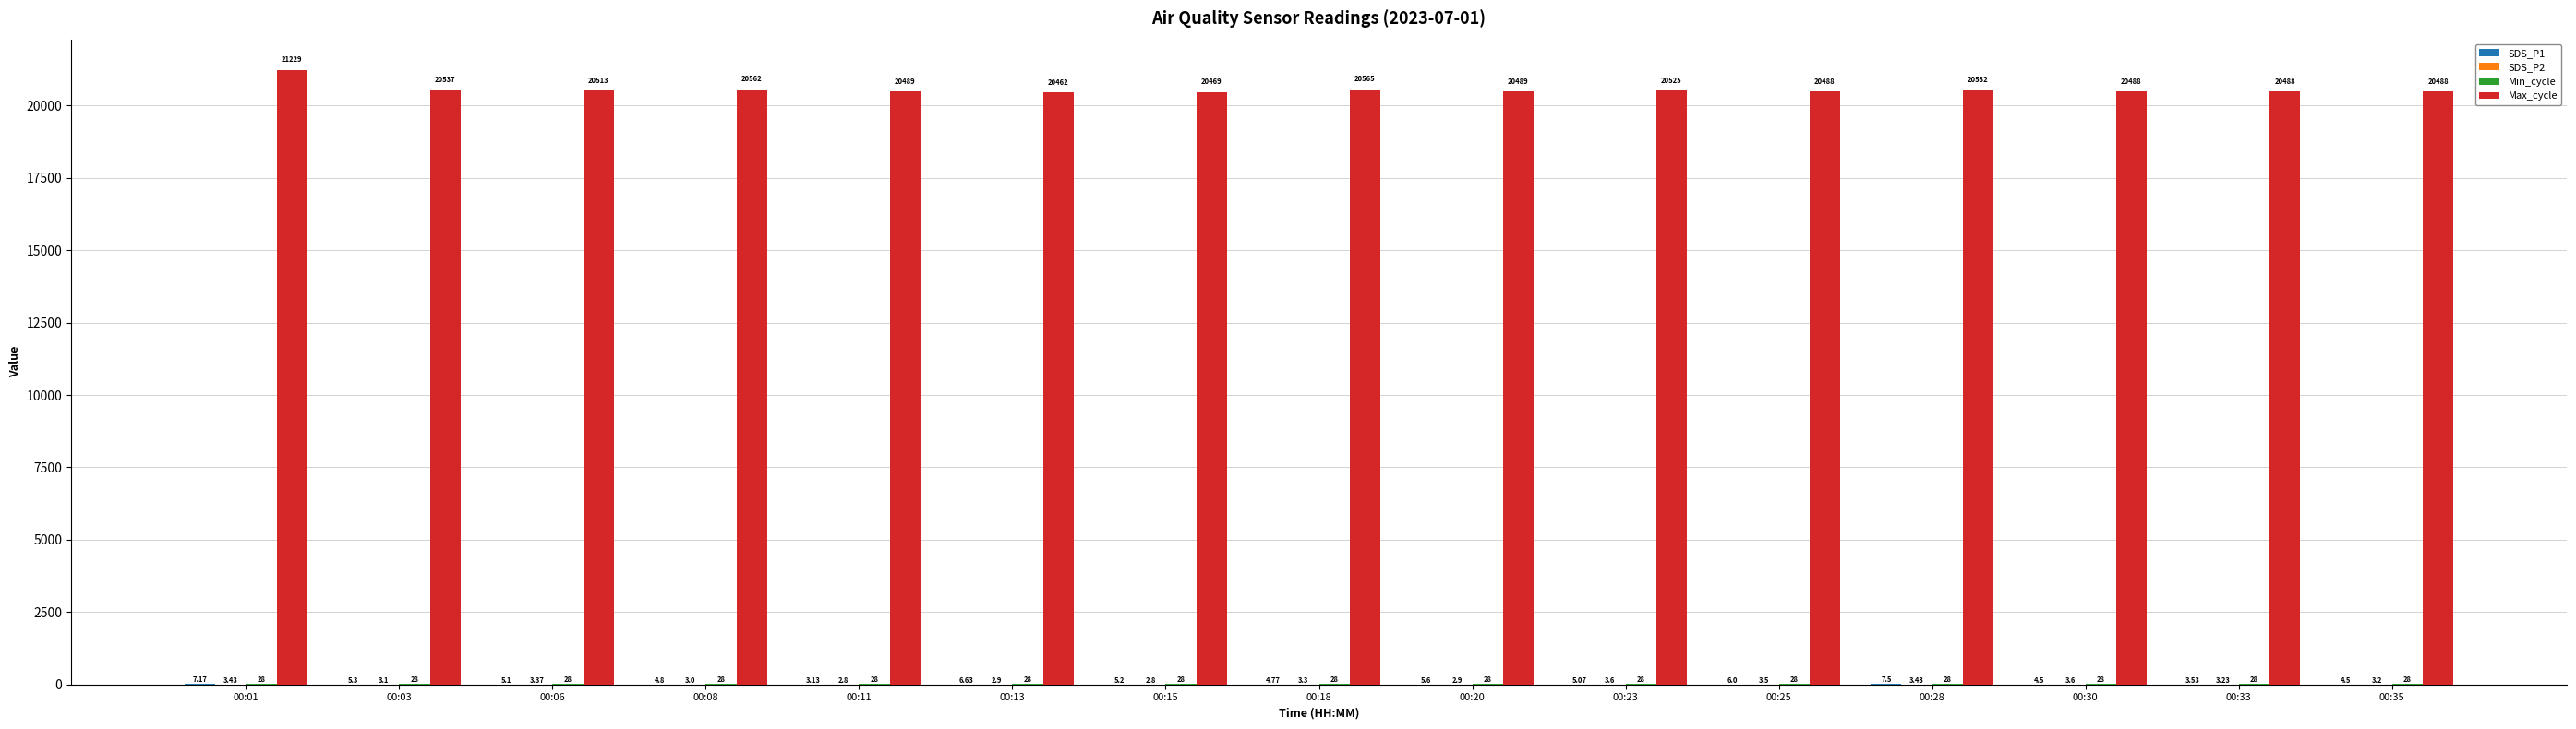

Which series has the largest total across all categories?

Max_cycle